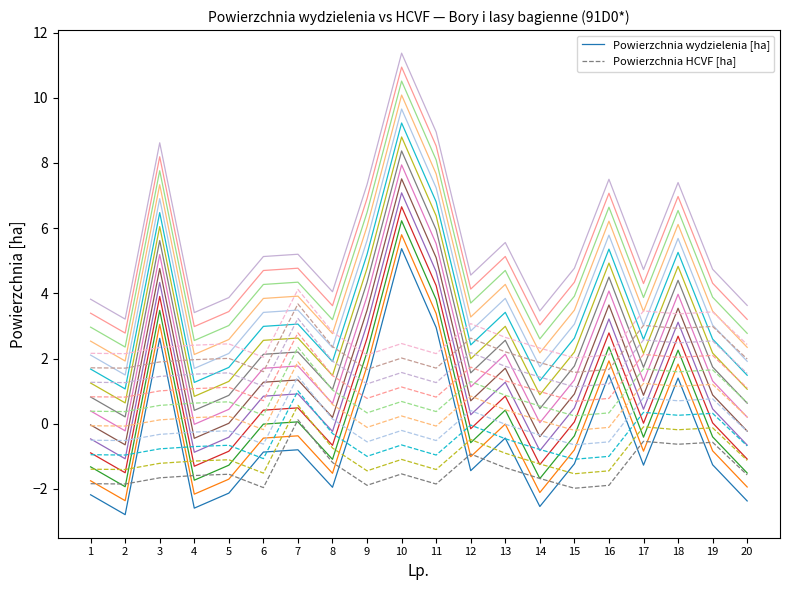

Reading left to right, what are all the values shown in this chart?

Powierzchnia wydzielenia [ha]: 1=-2.2	2=-2.8	3=2.6	4=-2.6	5=-2.1	6=-0.9	7=-0.8	8=-1.9	9=1.3	10=5.4	11=3.0	12=-1.4	13=-0.4	14=-2.5	15=-1.2	16=1.5	17=-1.3	18=1.4	19=-1.3	20=-2.4
Powierzchnia HCVF [ha]: 1=-1.8	2=-1.9	3=-1.7	4=-1.6	5=-1.6	6=-2.0	7=0.1	8=-1.2	9=-1.9	10=-1.5	11=-1.9	12=-0.9	13=-1.4	14=-1.7	15=-2.0	16=-1.9	17=-0.5	18=-0.6	19=-0.6	20=-1.6